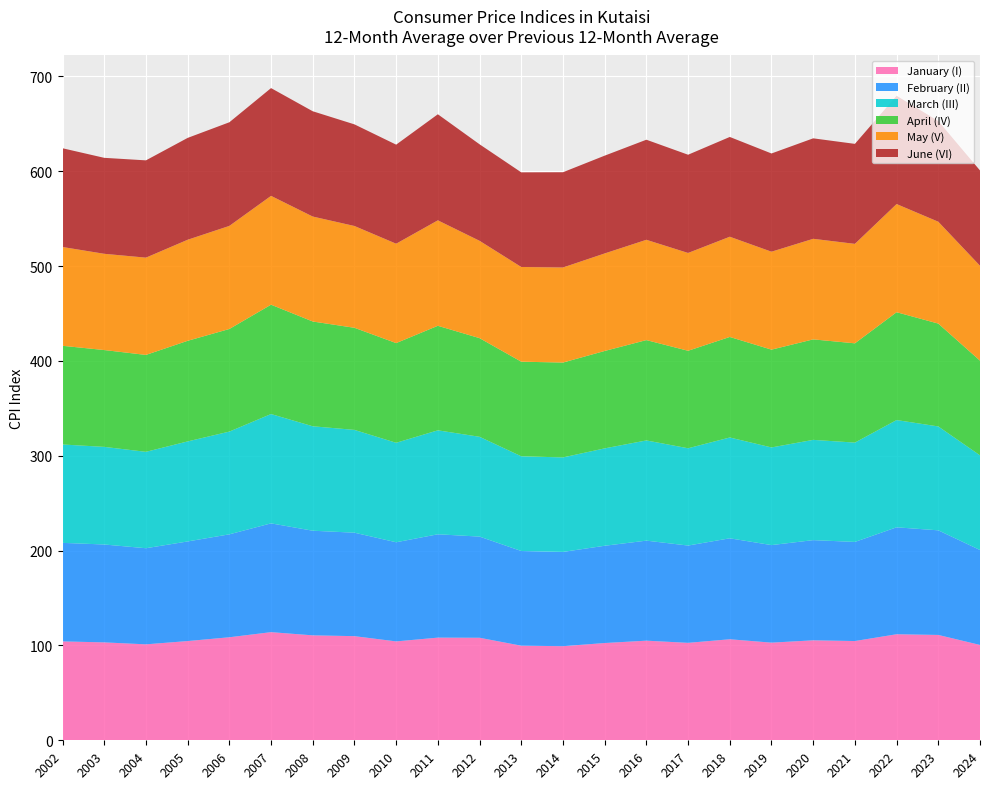

Reading left to right, list all the values displayed in this chart.

January (I): 2002=104.3	2003=103.2	2004=101.2	2005=104.6	2006=108.6	2007=114.0	2008=110.6	2009=109.8	2010=104.3	2011=108.2	2012=108.1	2013=99.7	2014=99.2	2015=102.5	2016=105.0	2017=102.7	2018=106.5	2019=102.9	2020=105.4	2021=104.6	2022=111.8	2023=111.1	2024=100.5
February (II): 2002=103.9	2003=103.2	2004=101.3	2005=105.0	2006=108.5	2007=114.7	2008=110.3	2009=109.1	2010=104.5	2011=109.0	2012=106.7	2013=99.8	2014=99.4	2015=102.5	2016=105.5	2017=102.6	2018=106.4	2019=102.9	2020=105.6	2021=104.5	2022=112.7	2023=110.3	2024=100.1
March (III): 2002=103.7	2003=102.9	2004=101.6	2005=105.5	2006=108.3	2007=115.3	2008=110.1	2009=108.4	2010=104.9	2011=109.6	2012=105.2	2013=99.9	2014=99.6	2015=102.7	2016=105.7	2017=102.6	2018=106.3	2019=103.0	2020=105.7	2021=104.7	2022=113.1	2023=109.5	2024=99.8
April (IV): 2002=104.0	2003=102.1	2004=102.2	2005=106.1	2006=108.2	2007=115.3	2008=110.5	2009=107.6	2010=105.1	2011=110.2	2012=104.0	2013=99.7	2014=100.0	2015=102.7	2016=105.8	2017=102.8	2018=106.0	2019=103.1	2020=105.9	2021=104.7	2022=113.7	2023=108.4	2024=99.8
May (V): 2002=104.2	2003=101.5	2004=102.6	2005=106.5	2006=108.7	2007=114.7	2008=110.7	2009=107.3	2010=104.8	2011=111.2	2012=102.6	2013=99.8	2014=100.2	2015=102.8	2016=105.7	2017=103.1	2018=105.7	2019=103.3	2020=106.0	2021=104.9	2022=114.0	2023=107.4	2024=100.1
June (VI): 2002=104.1	2003=101.2	2004=102.6	2005=107.4	2006=109.3	2007=113.6	2008=111.0	2009=107.1	2010=104.4	2011=111.8	2012=101.8	2013=99.8	2014=100.4	2015=103.1	2016=105.5	2017=103.6	2018=105.2	2019=103.6	2020=105.9	2021=105.4	2022=114.2	2023=106.2	2024=100.5